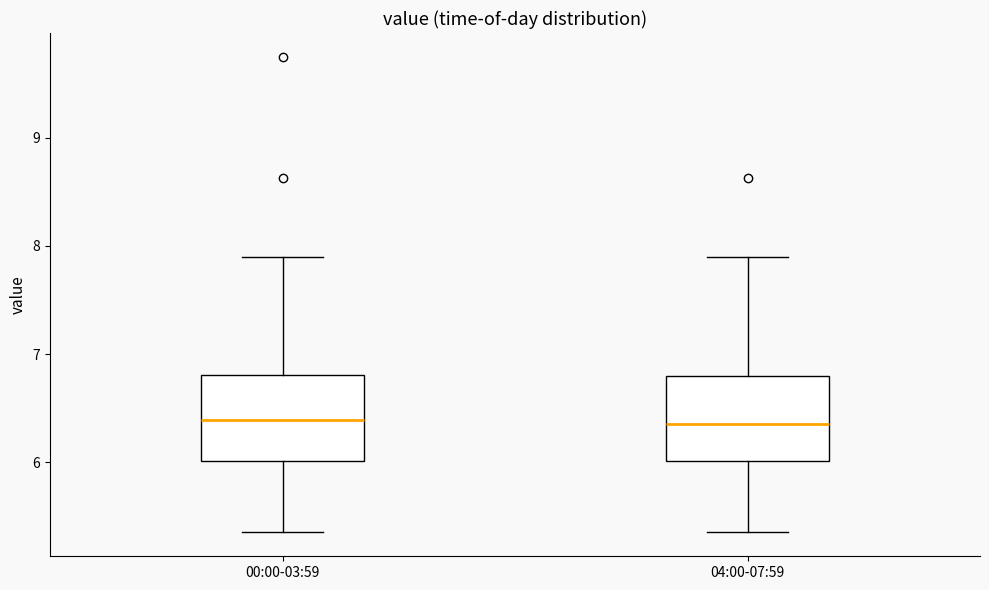

Reading left to right, transcribe this box plot: for each box, give where its median line is, the range the box spans, and where its two whiskers end, as read against the y-axis. The values are not printed on the chart, so give them approximately, as read against the axis.

00:00-03:59: median 6.4, box 6.0 to 6.8, whiskers 5.4 to 7.9
04:00-07:59: median 6.4, box 6.0 to 6.8, whiskers 5.4 to 7.9